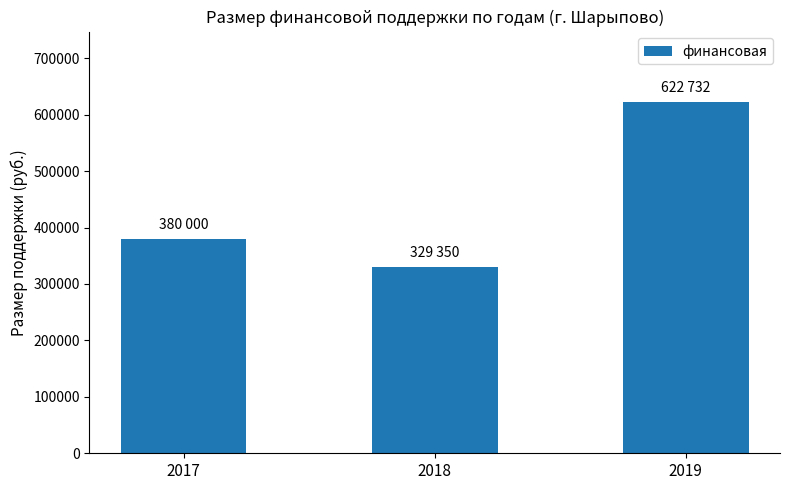

What is the approximate value at 2018?

329350.0